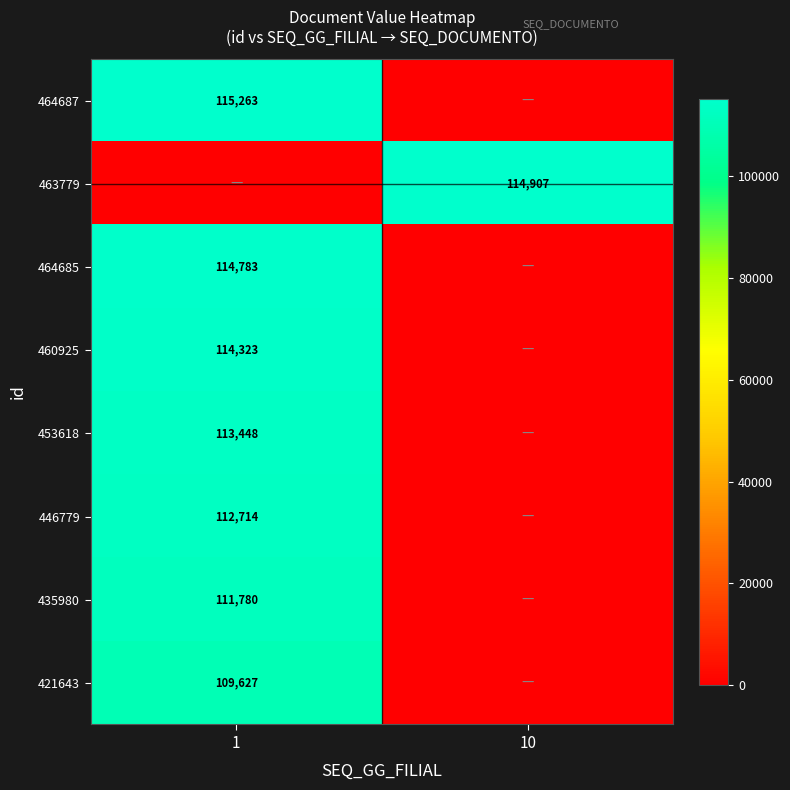

True or false: 463779 has a value of 166309 at 10.

False